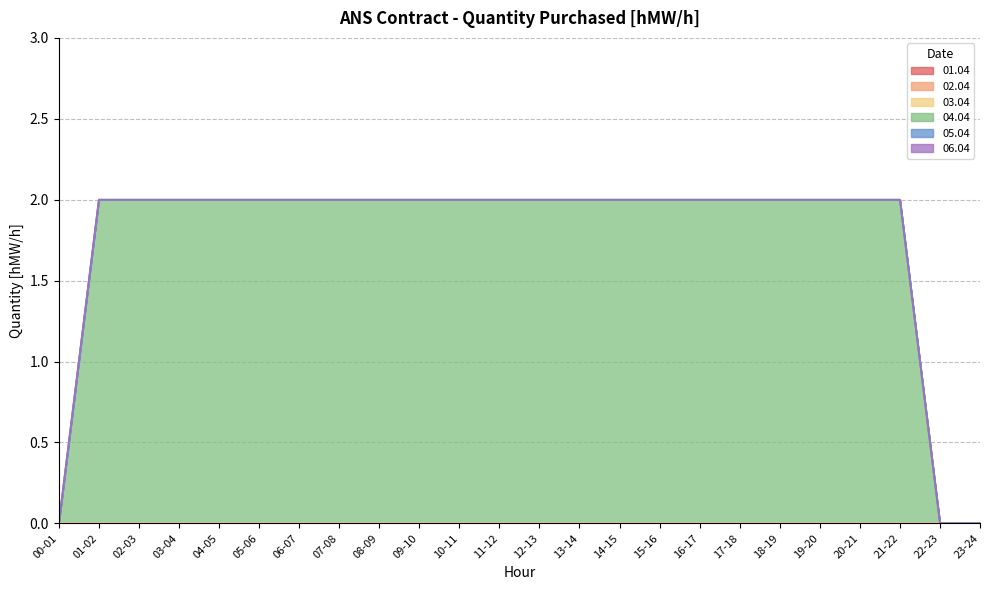

Reading left to right, list all the values displayed in this chart.

01.04: 0	0	0	0	0	0	0	0	0	0	0	0	0	0	0	0	0	0	0	0	0	0	0	0
02.04: 0	0	0	0	0	0	0	0	0	0	0	0	0	0	0	0	0	0	0	0	0	0	0	0
03.04: 0	0	0	0	0	0	0	0	0	0	0	0	0	0	0	0	0	0	0	0	0	0	0	0
04.04: 0	2	2	2	2	2	2	2	2	2	2	2	2	2	2	2	2	2	2	2	2	2	0	0
05.04: 0	0	0	0	0	0	0	0	0	0	0	0	0	0	0	0	0	0	0	0	0	0	0	0
06.04: 0	0	0	0	0	0	0	0	0	0	0	0	0	0	0	0	0	0	0	0	0	0	0	0